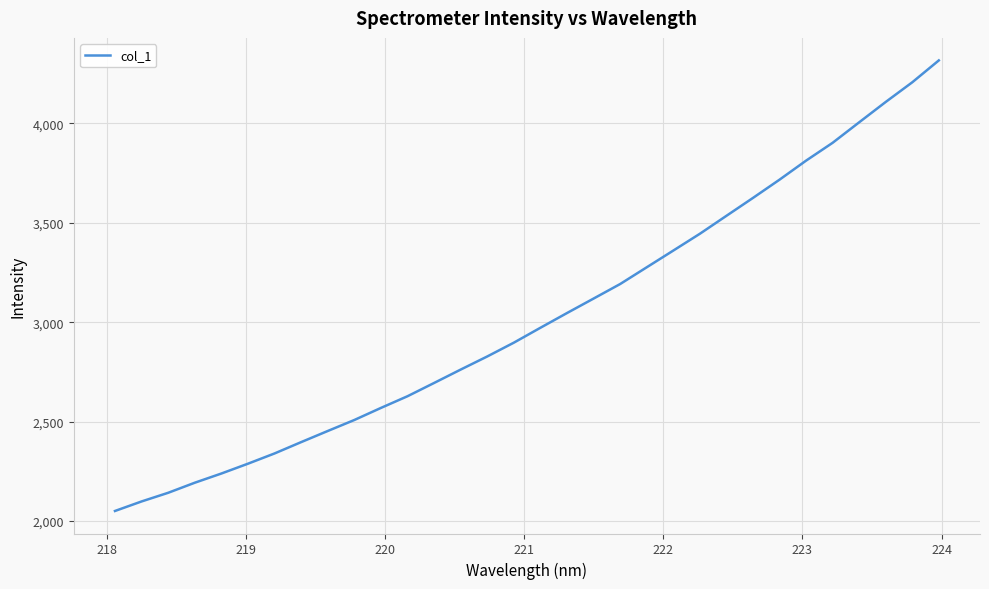

What is the smallest value displayed?

2051.0